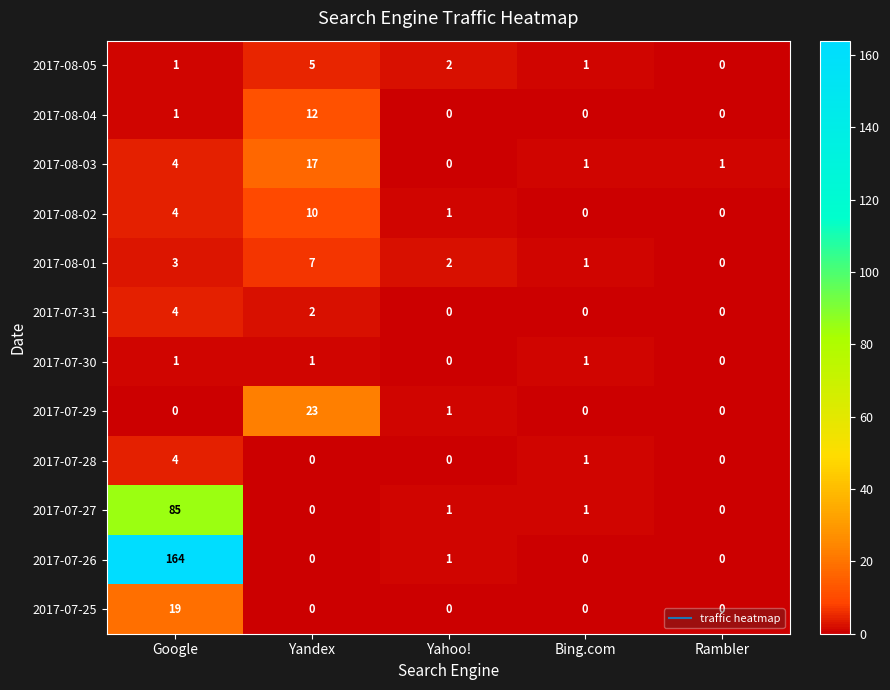

What is the difference between the 2017-08-05 values at Bing.com and Yandex?

4